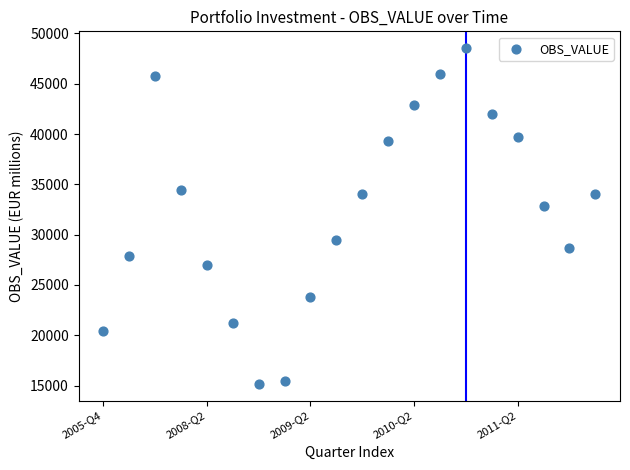

What Y value in the scatter plot is closest to 31861?

32836.7